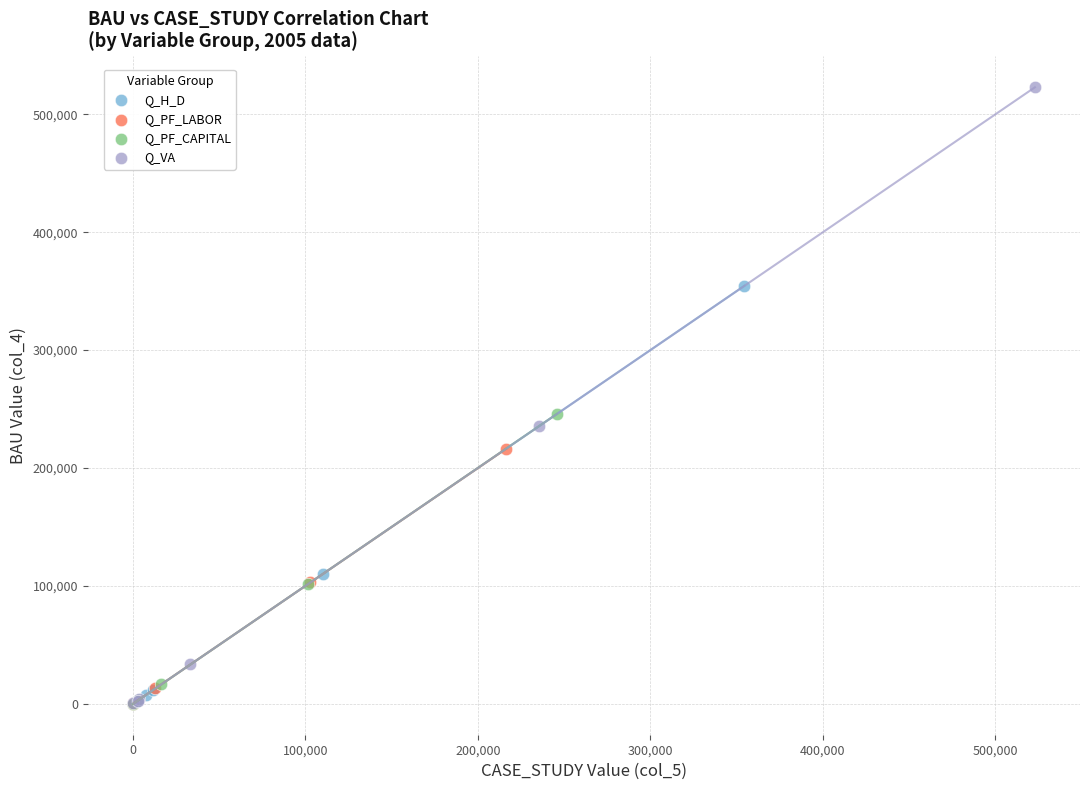

What are all the series names shown in the legend?

Q_H_D, Q_PF_LABOR, Q_PF_CAPITAL, Q_VA